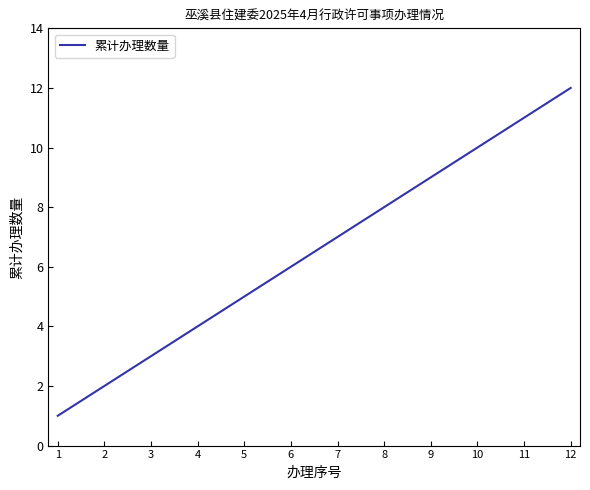

What is the greatest value displayed?

12